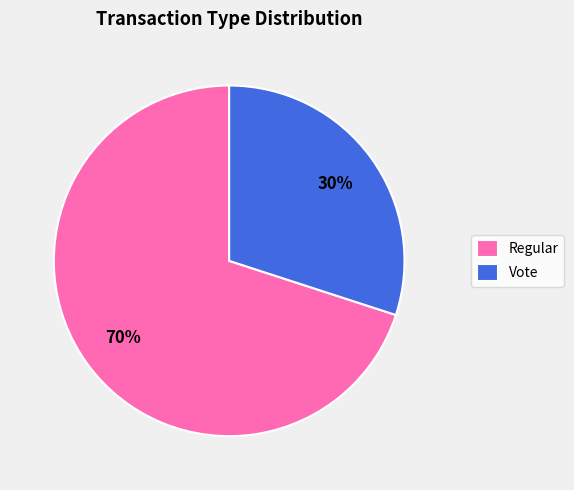

Is there a majority slice in this chart?

Yes